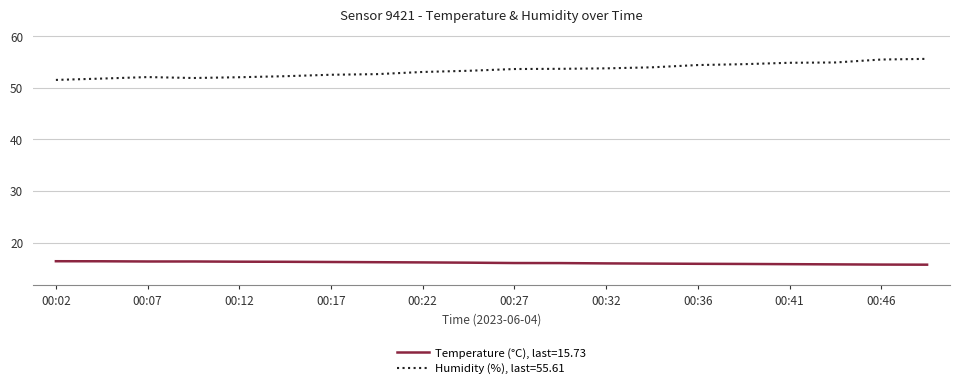

Rank the series by their average value, from highest to lowest.

Humidity (%), last=55.61, Temperature (°C), last=15.73